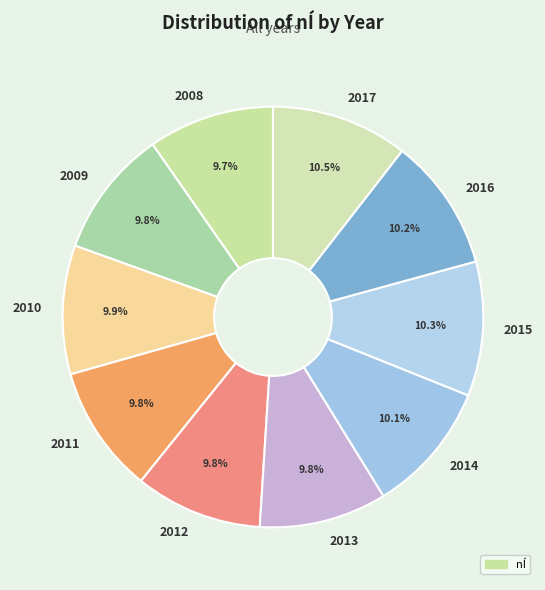

The 2013 slice represents 10% of the pie. True or false?

True